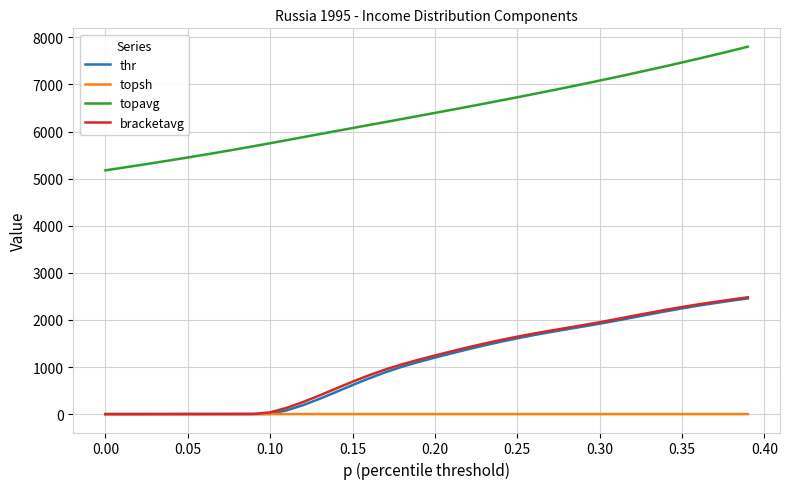

What is the maximum value shown in the chart?

7802.4